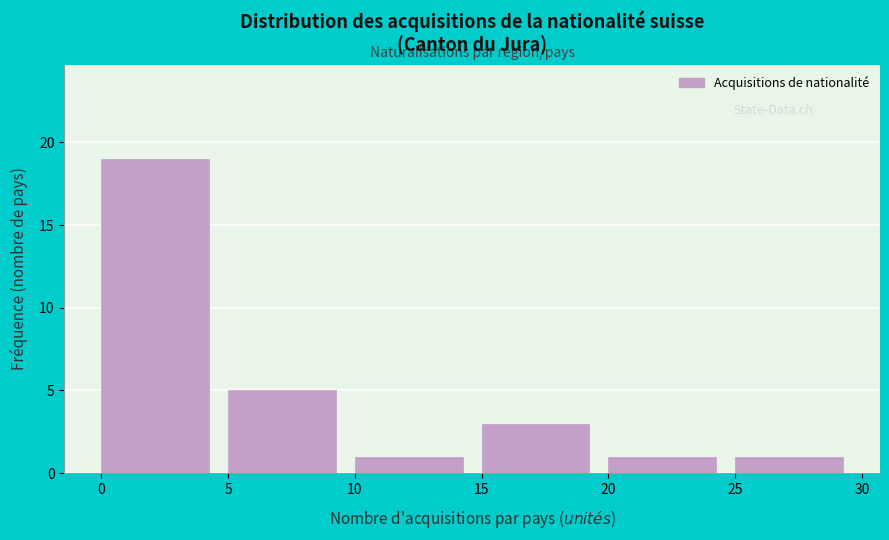

Which range on the x-axis has the tallest bar?

0 to 5